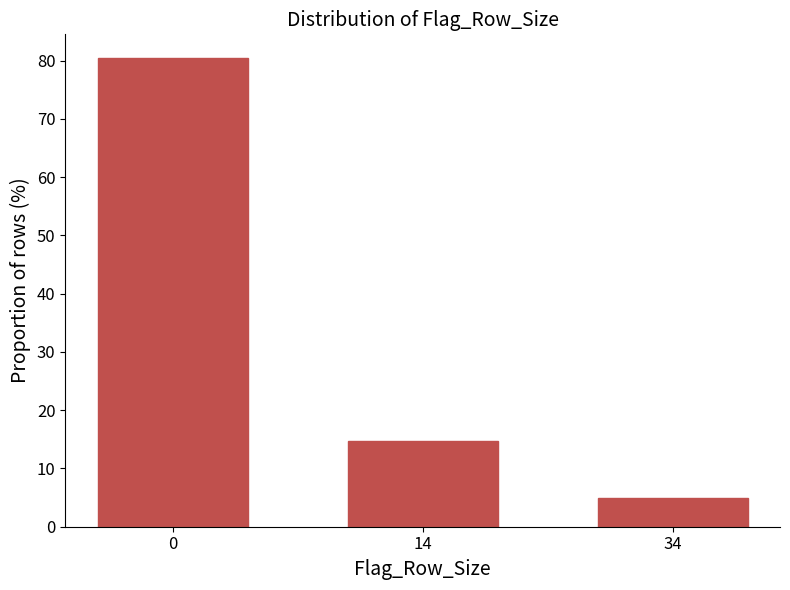

Reading right to left, transcribe all the data shown in this chart.

34=4.9	14=14.6	0=80.5